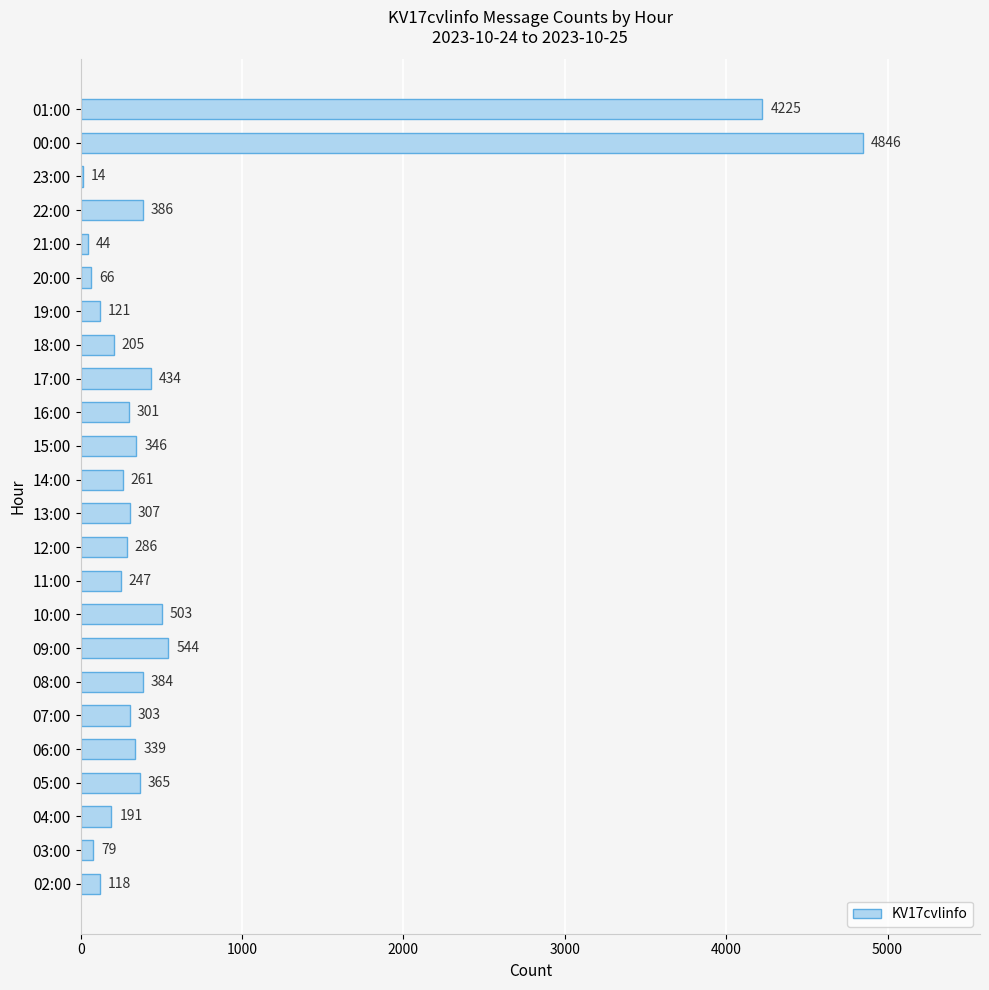

What is the maximum value shown in the chart?

4846